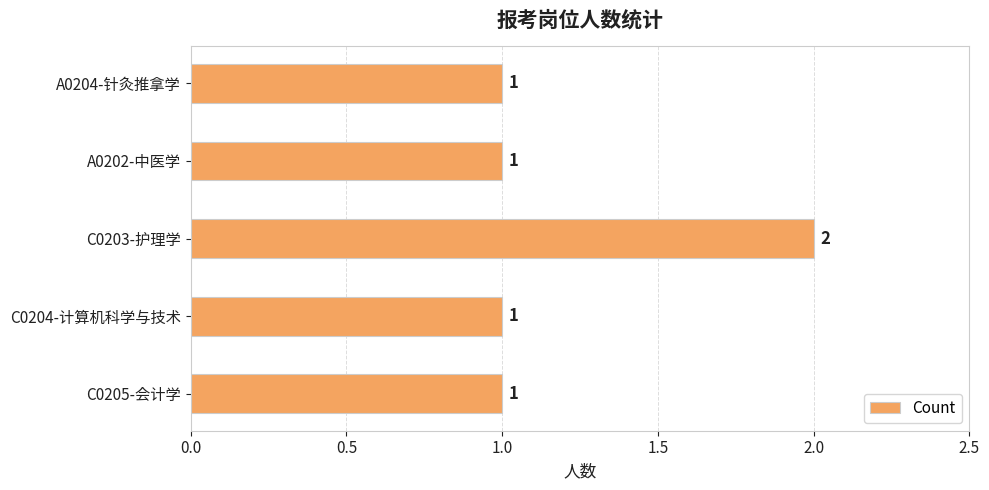

What is the sum of the values at C0203-护理学 and A0202-中医学?

3